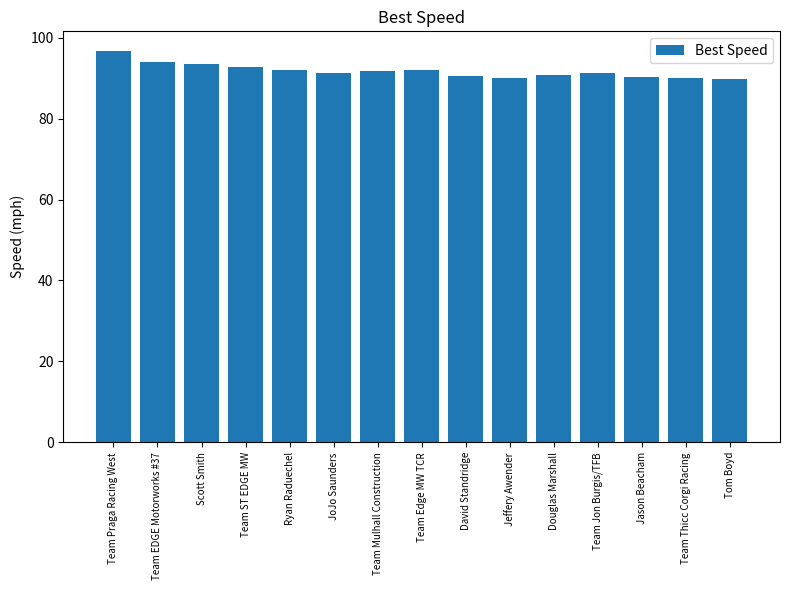

What is the average value?

91.8